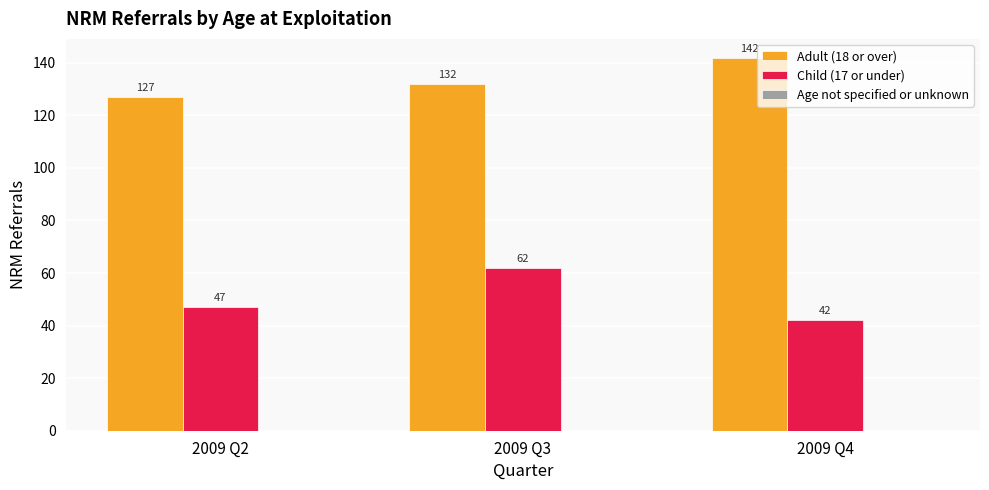

What is the difference between the maximum and minimum values in the Adult (18 or over) series?

15